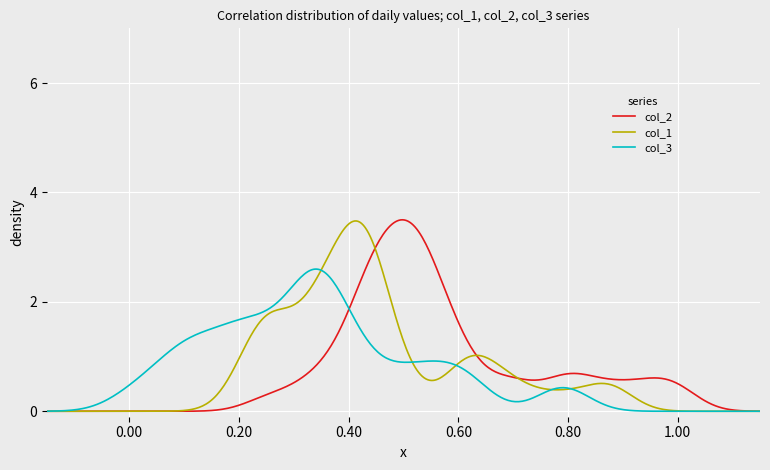

What is the highest value of the col_3 series?

2.6